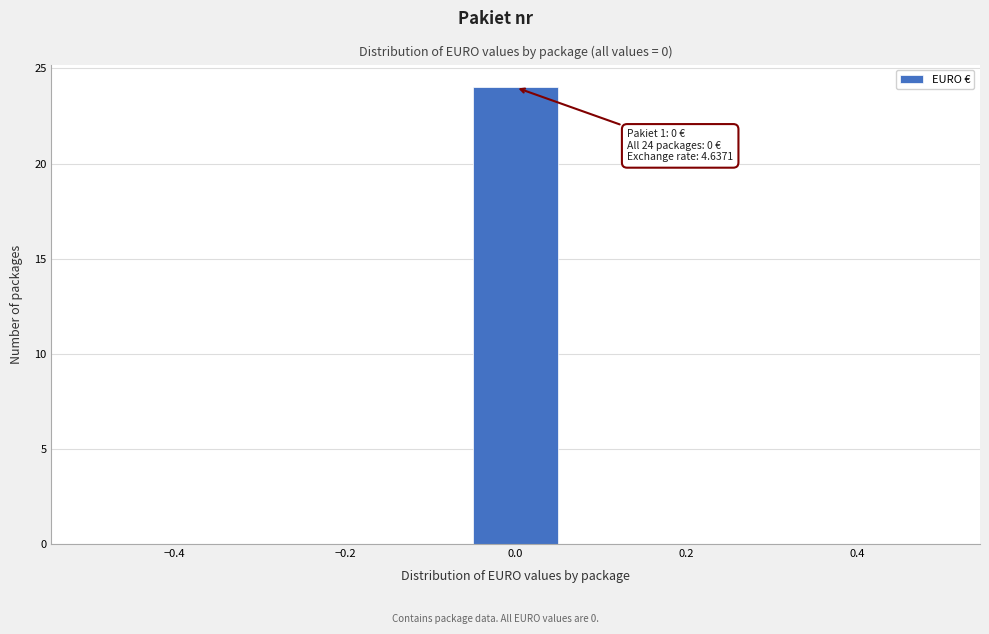

Over which range of the x-axis is the bar tallest?

-0.06 to 0.06